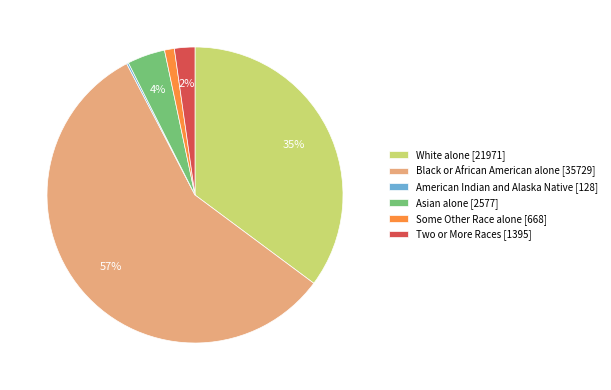

Which category has the biggest portion of the pie?

Black or African American alone